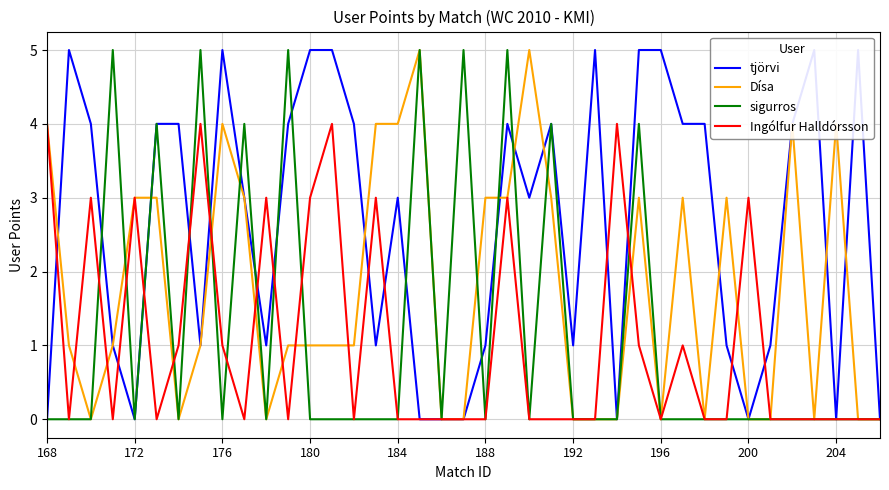

Is the value of Ingólfur Halldórsson at 16 greater than the value of Dísa at 26?

No